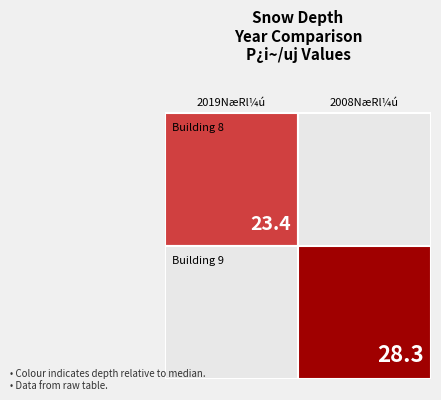

At which label is 8 closest to 3750?

2019